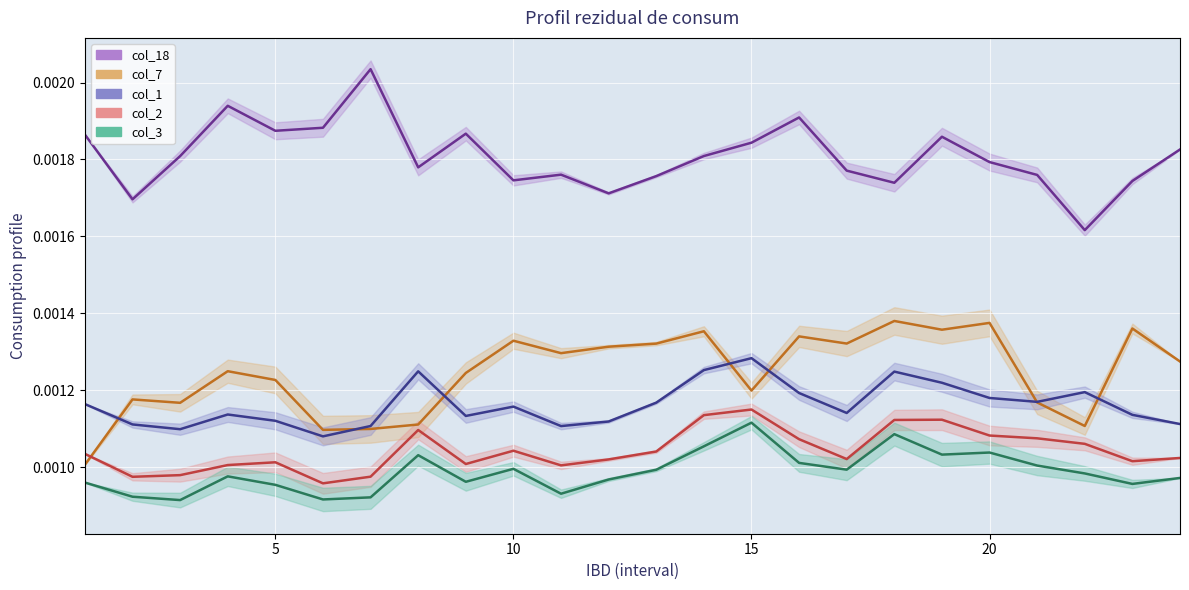

Is this an area chart (filled region under the line)?

No